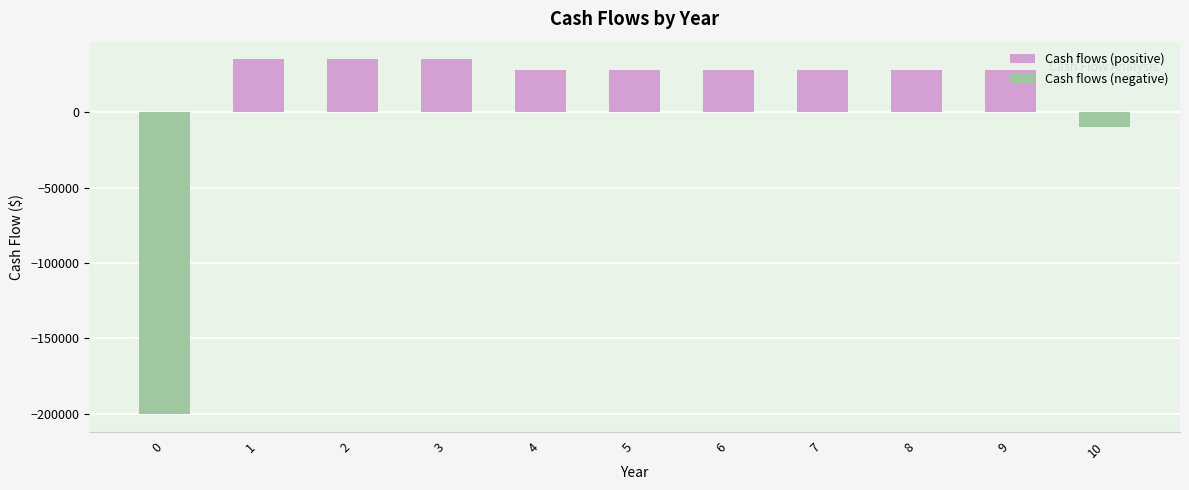

At which label does Cash flows (positive) first exceed 28000?

1